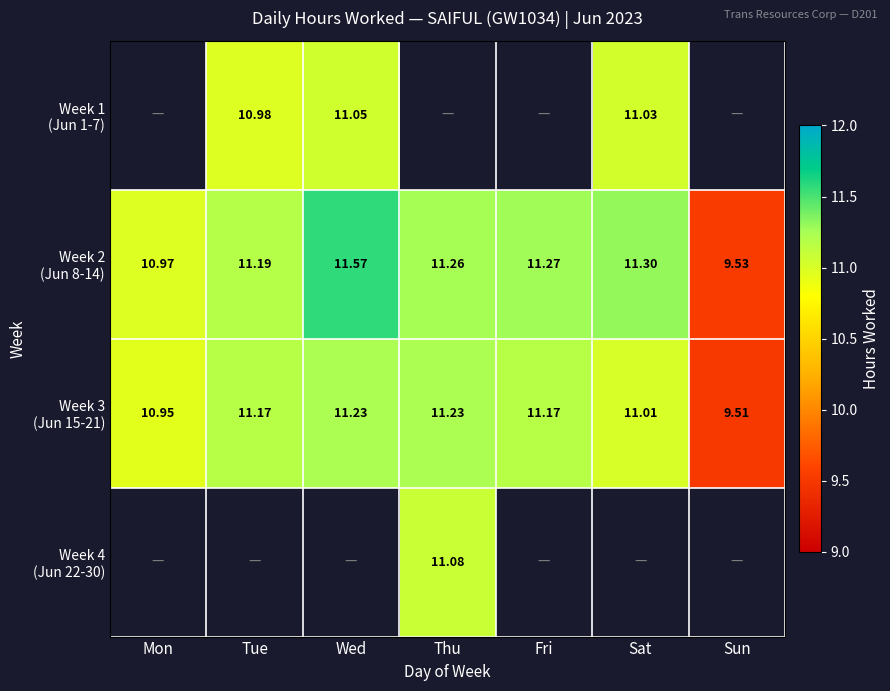

At which category does the chart reach its minimum across all series?

Sun